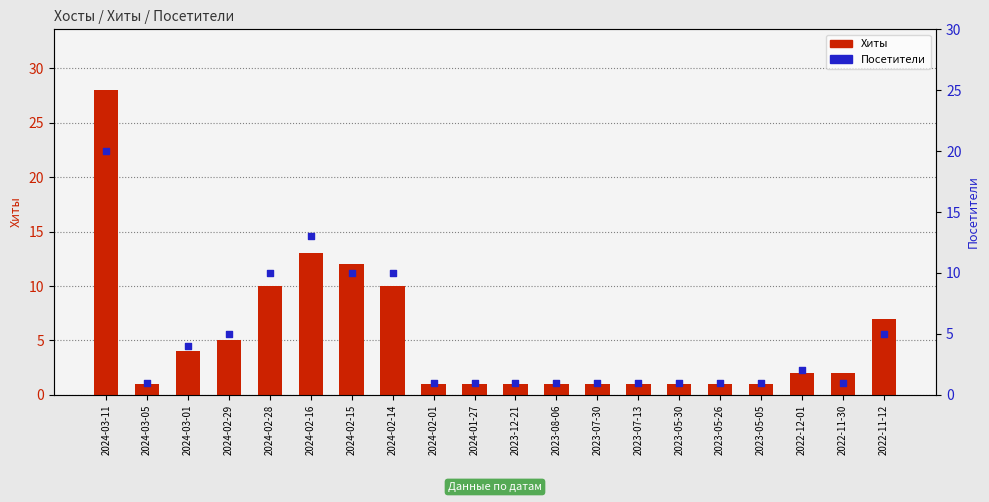

Which series reaches the maximum Y coordinate?

Хиты